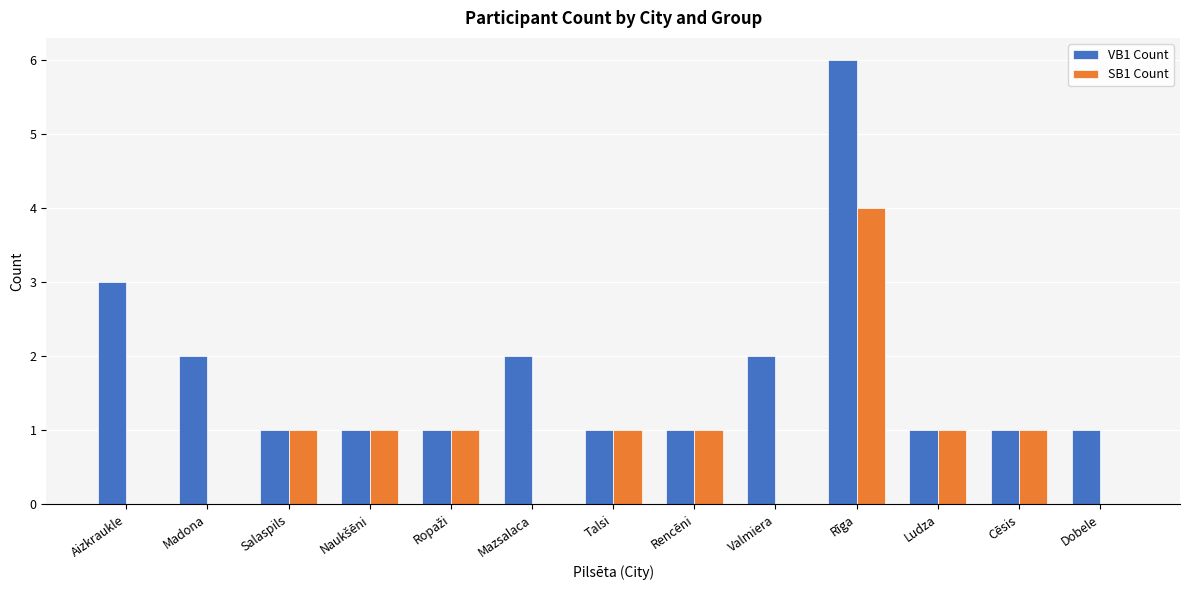

Which series has the largest total across all categories?

VB1 Count